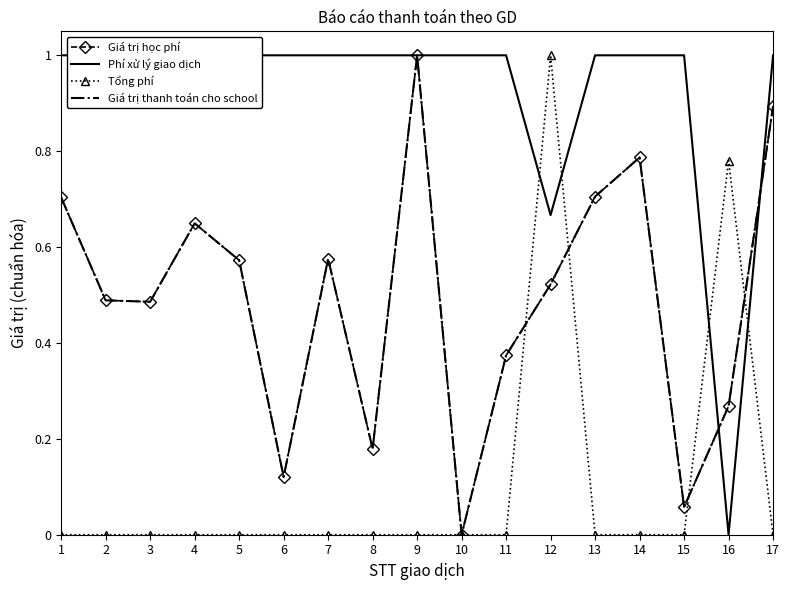

Where is the first local minimum for Giá trị học phí?

3